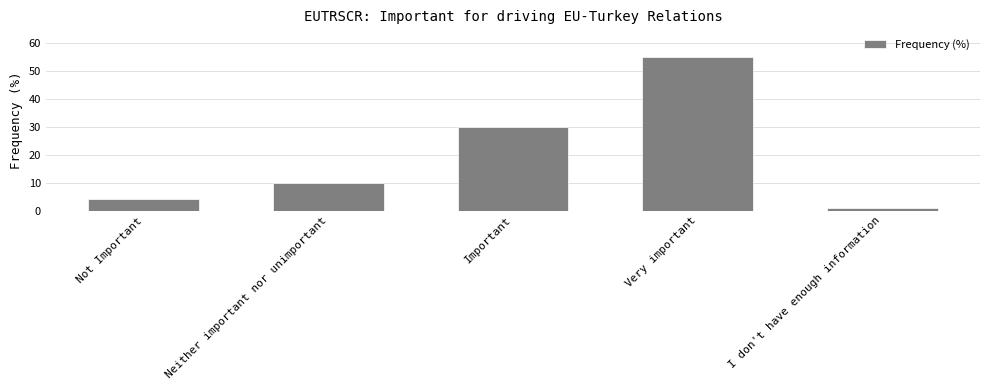

What is the difference between the values at Not Important and Neither important nor unimportant?

6